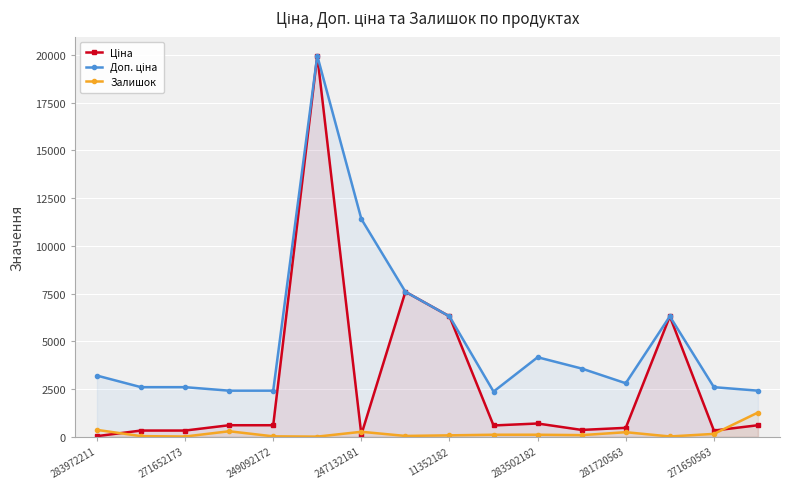

How many values in the Доп. ціна series are below 3205?

8